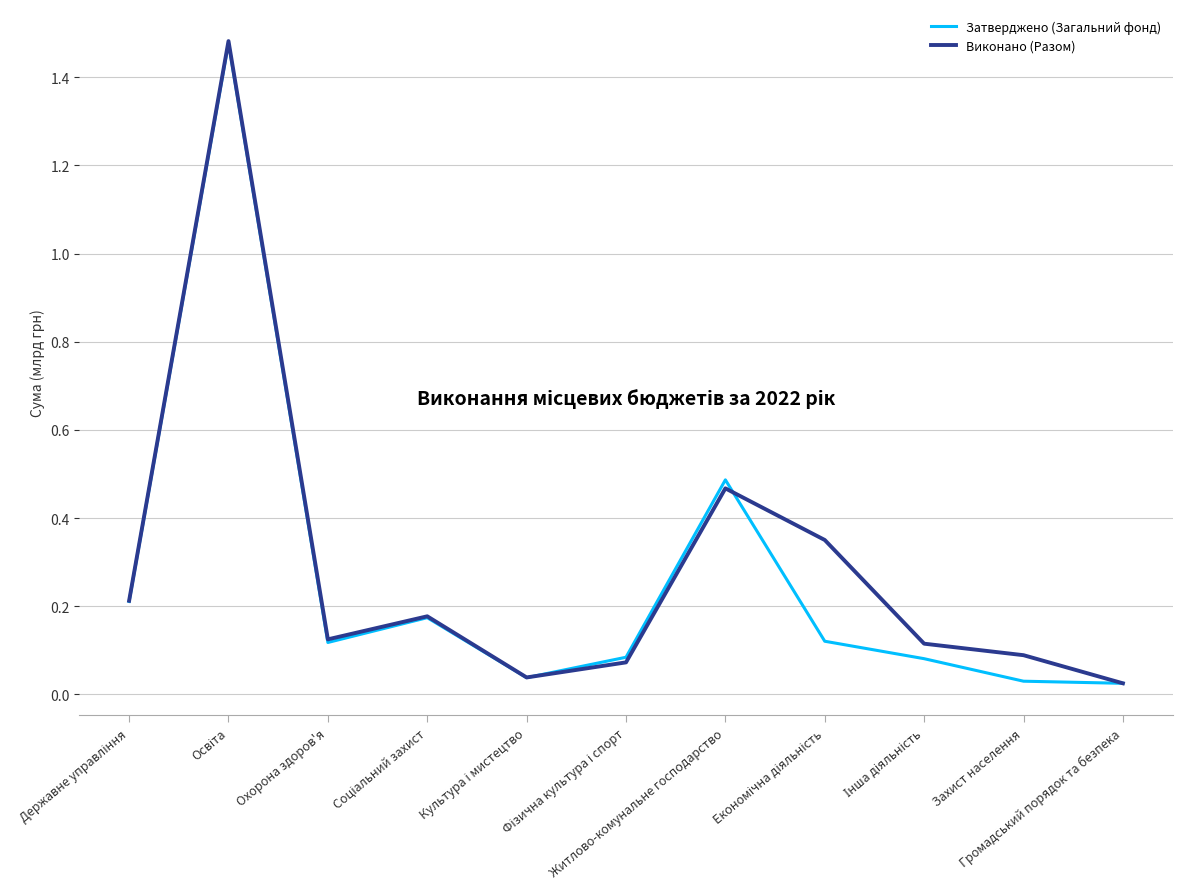

Rank the series by their maximum value, from highest to lowest.

Виконано (Разом), Затверджено (Загальний фонд)